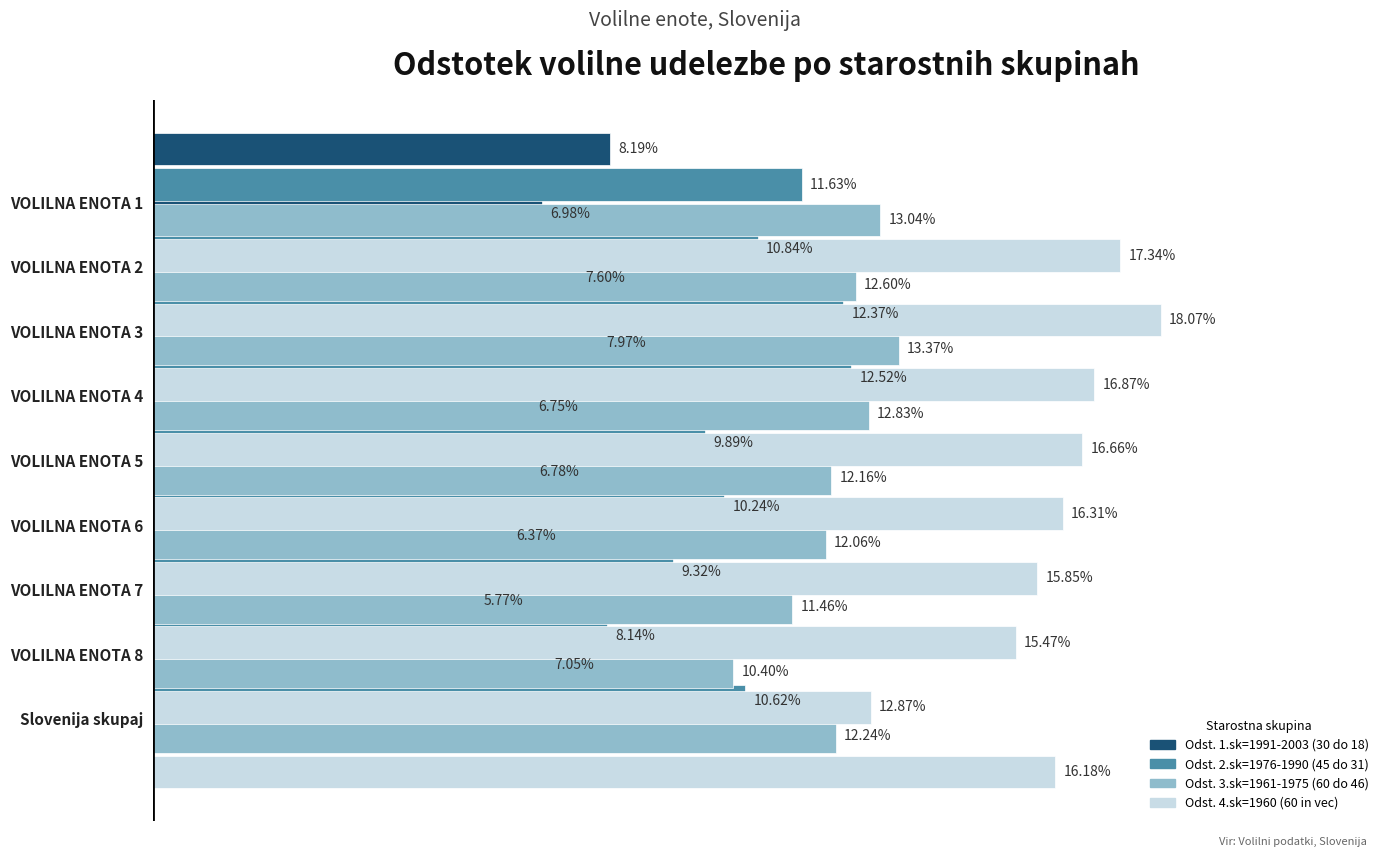

What is the greatest value displayed?

18.1